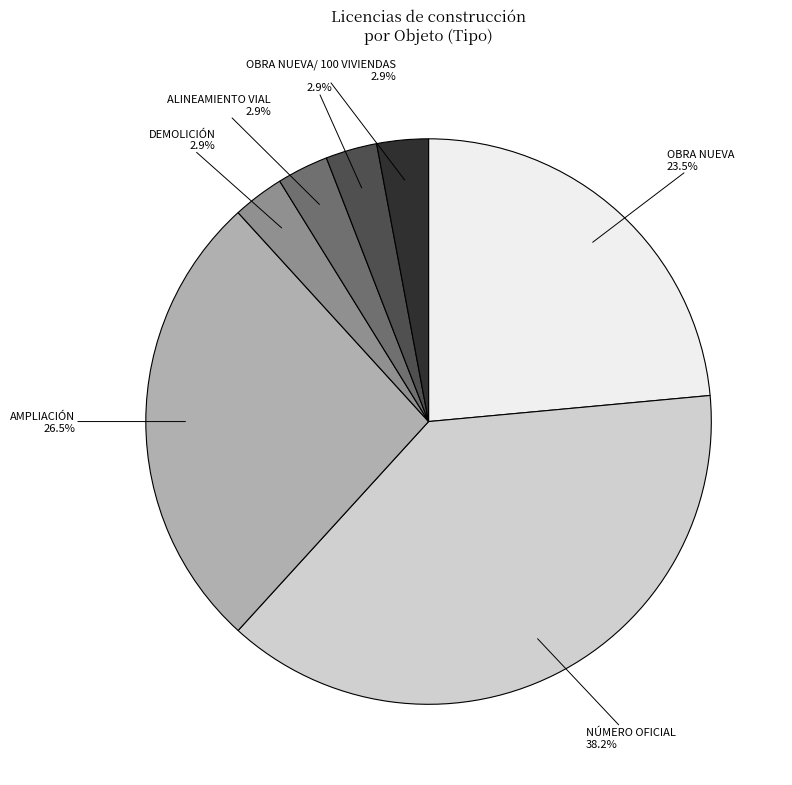

Combined, what portion of the pie is OBRA NUEVA 23.5% and DEMOLICIÓN 2.9%?

26.5%